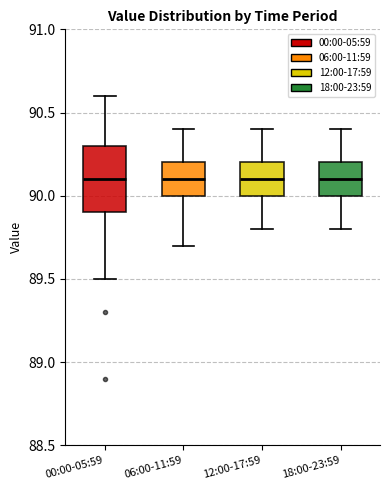

Reading left to right, transcribe this box plot: for each box, give where its median line is, the range the box spans, and where its two whiskers end, as read against the y-axis. The values are not printed on the chart, so give them approximately, as read against the axis.

00:00-05:59: median 90.1, box 89.9 to 90.3, whiskers 89.5 to 90.6
06:00-11:59: median 90.1, box 90.0 to 90.2, whiskers 89.7 to 90.4
12:00-17:59: median 90.1, box 90.0 to 90.2, whiskers 89.8 to 90.4
18:00-23:59: median 90.1, box 90.0 to 90.2, whiskers 89.8 to 90.4